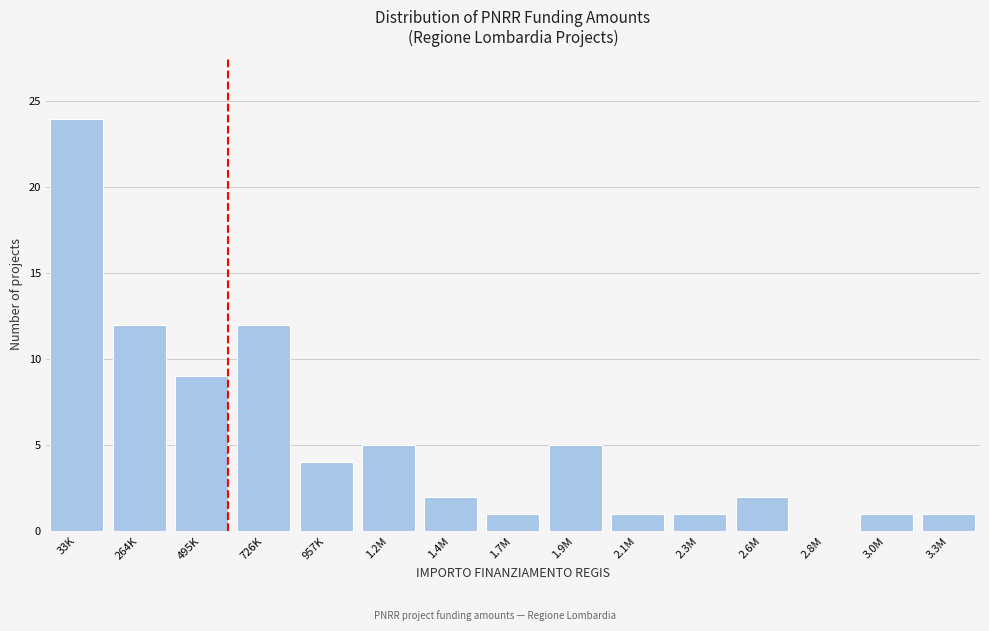

Reading right to left, what are all the values shown in this chart?

3.3M=1	3.0M=1	2.8M=0	2.6M=2	2.3M=1	2.1M=1	1.9M=5	1.7M=1	1.4M=2	1.2M=5	957K=4	726K=12	495K=9	264K=12	33K=24